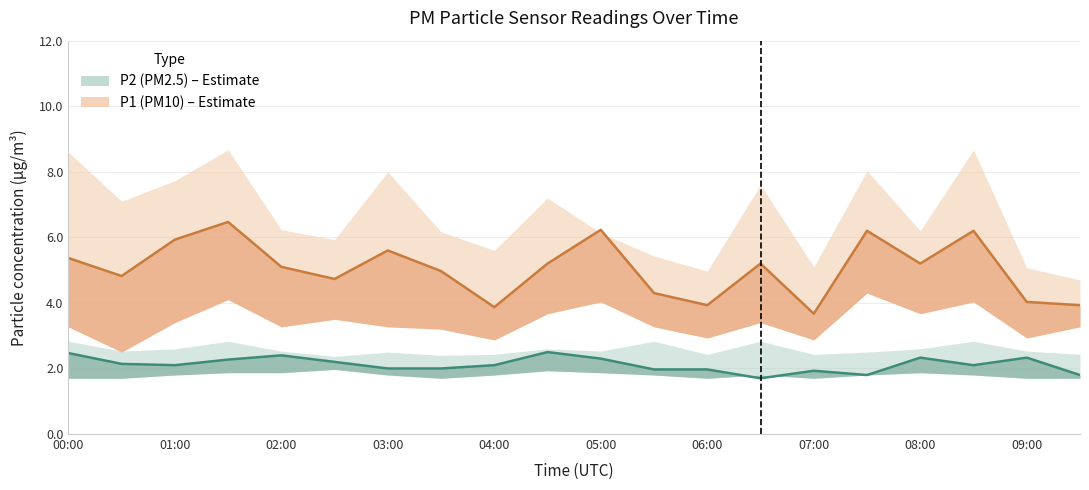

How many series are shown in this chart?

2